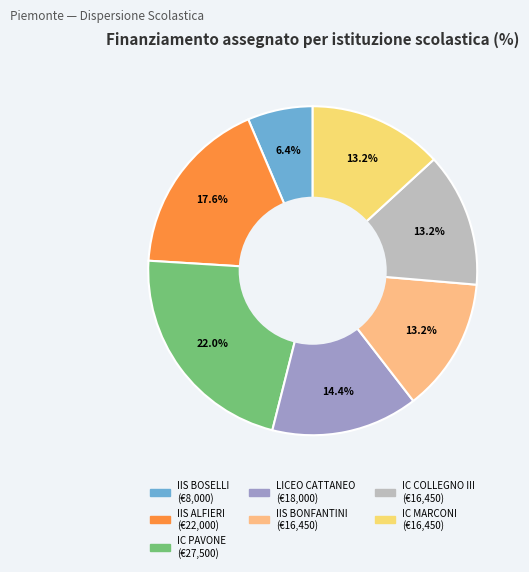

How many slices are in this pie chart?

7